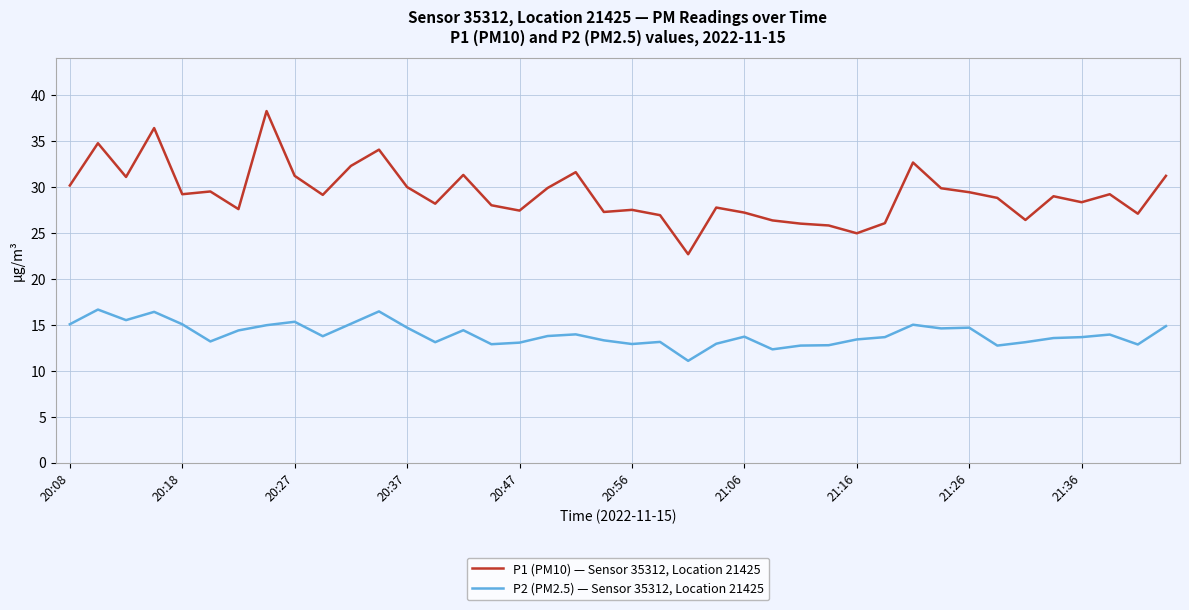

True or false: P1 (PM10) — Sensor 35312, Location 21425 and P2 (PM2.5) — Sensor 35312, Location 21425 cross at least once.

False